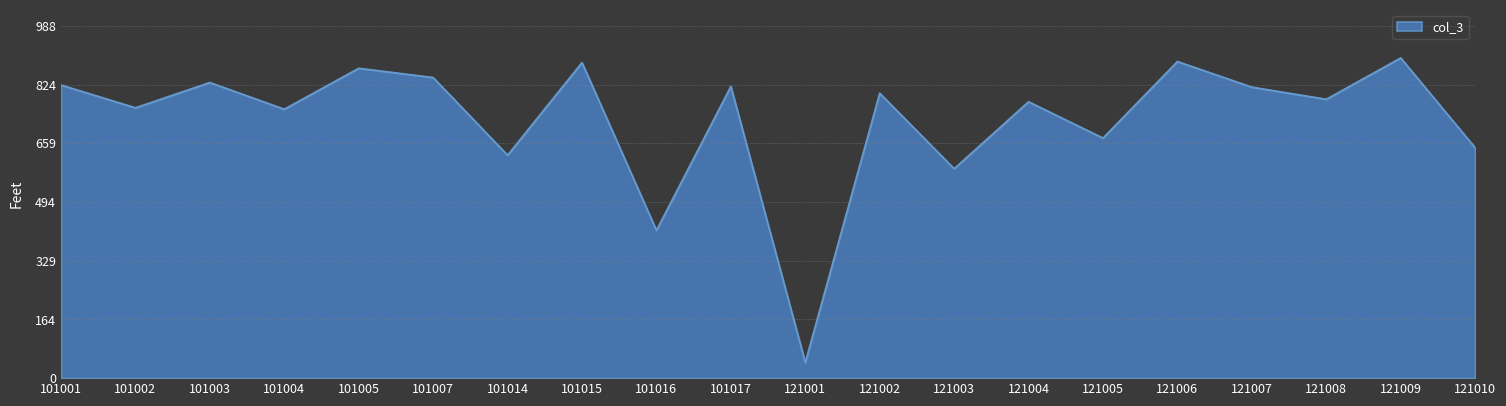

Which has a higher value, 121010 or 101016?

121010